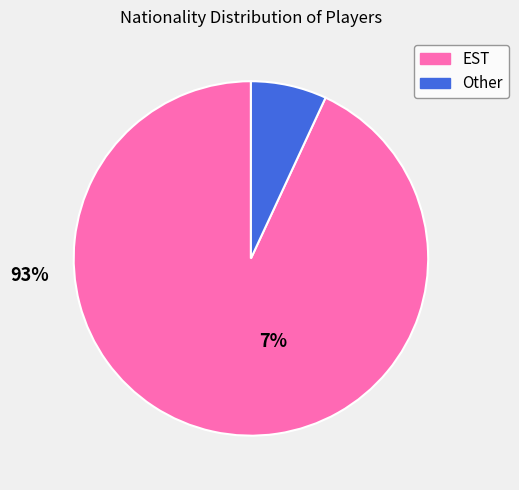

Do EST and Other together represent more than half of the pie?

Yes